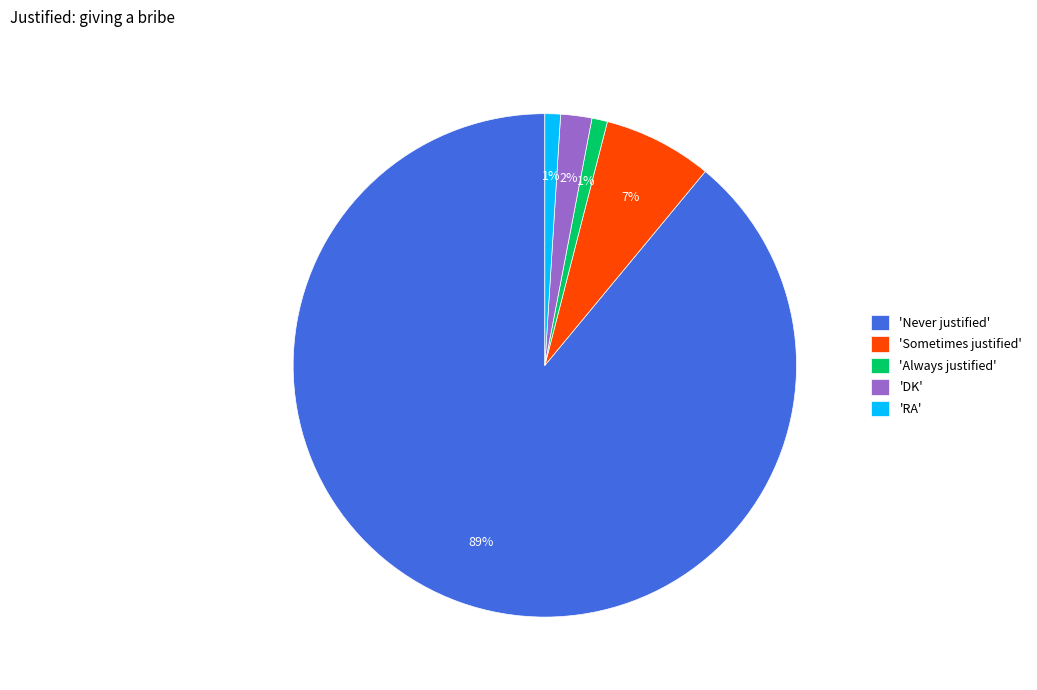

What is the largest slice in the pie chart?

'Never justified'